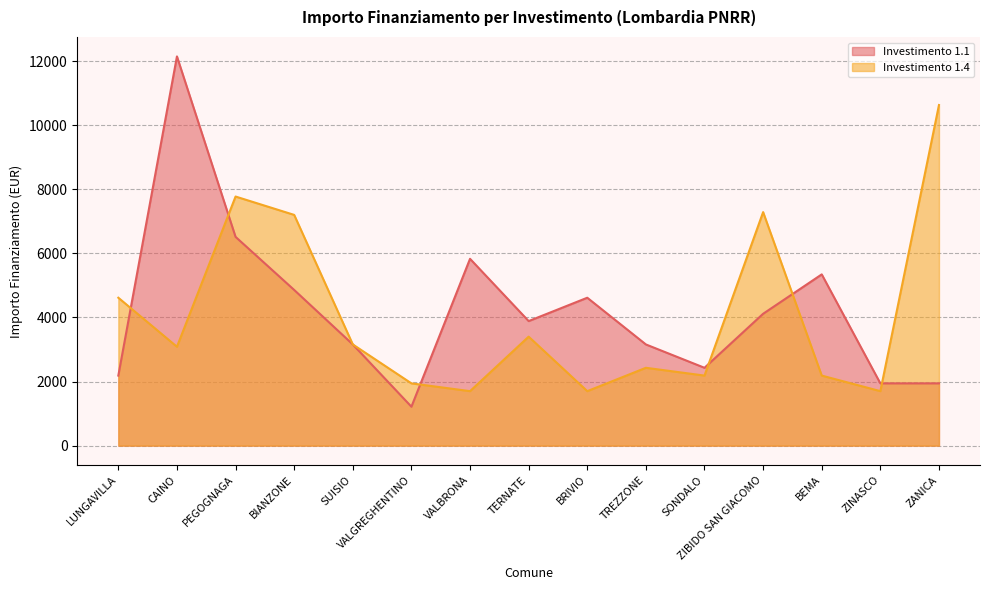

Which has a higher value, TREZZONE or SONDALO?

TREZZONE